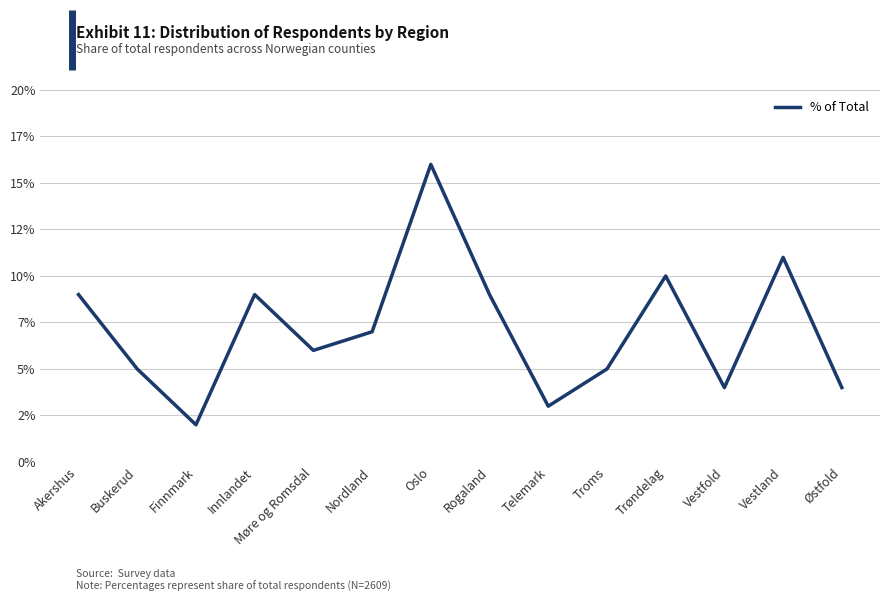

What is the maximum value shown in the chart?

16